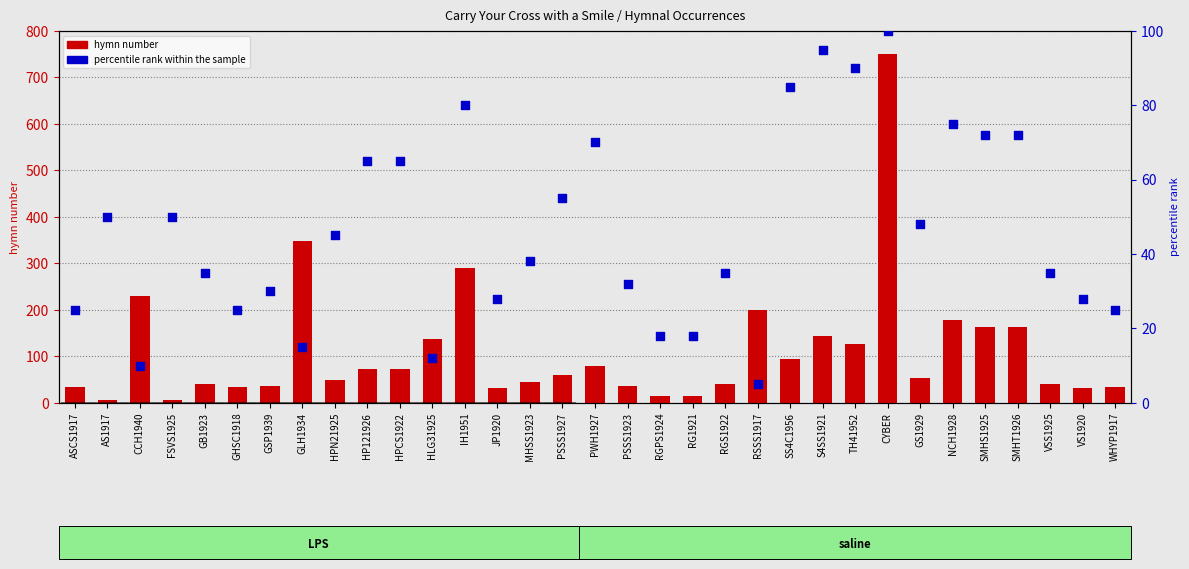

Which series reaches the maximum Y coordinate?

hymn number